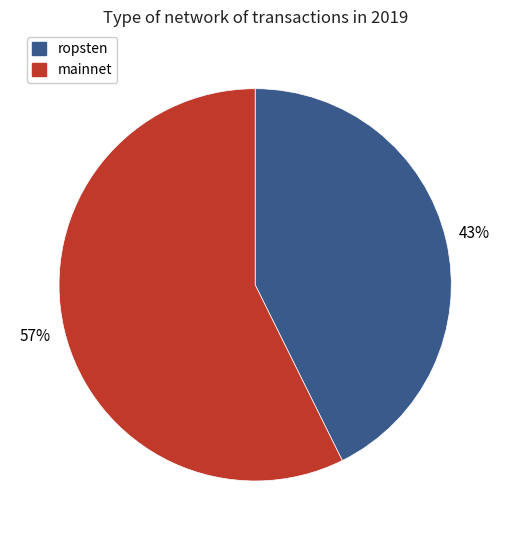

To the nearest percent, what is the average slice percentage?

50%